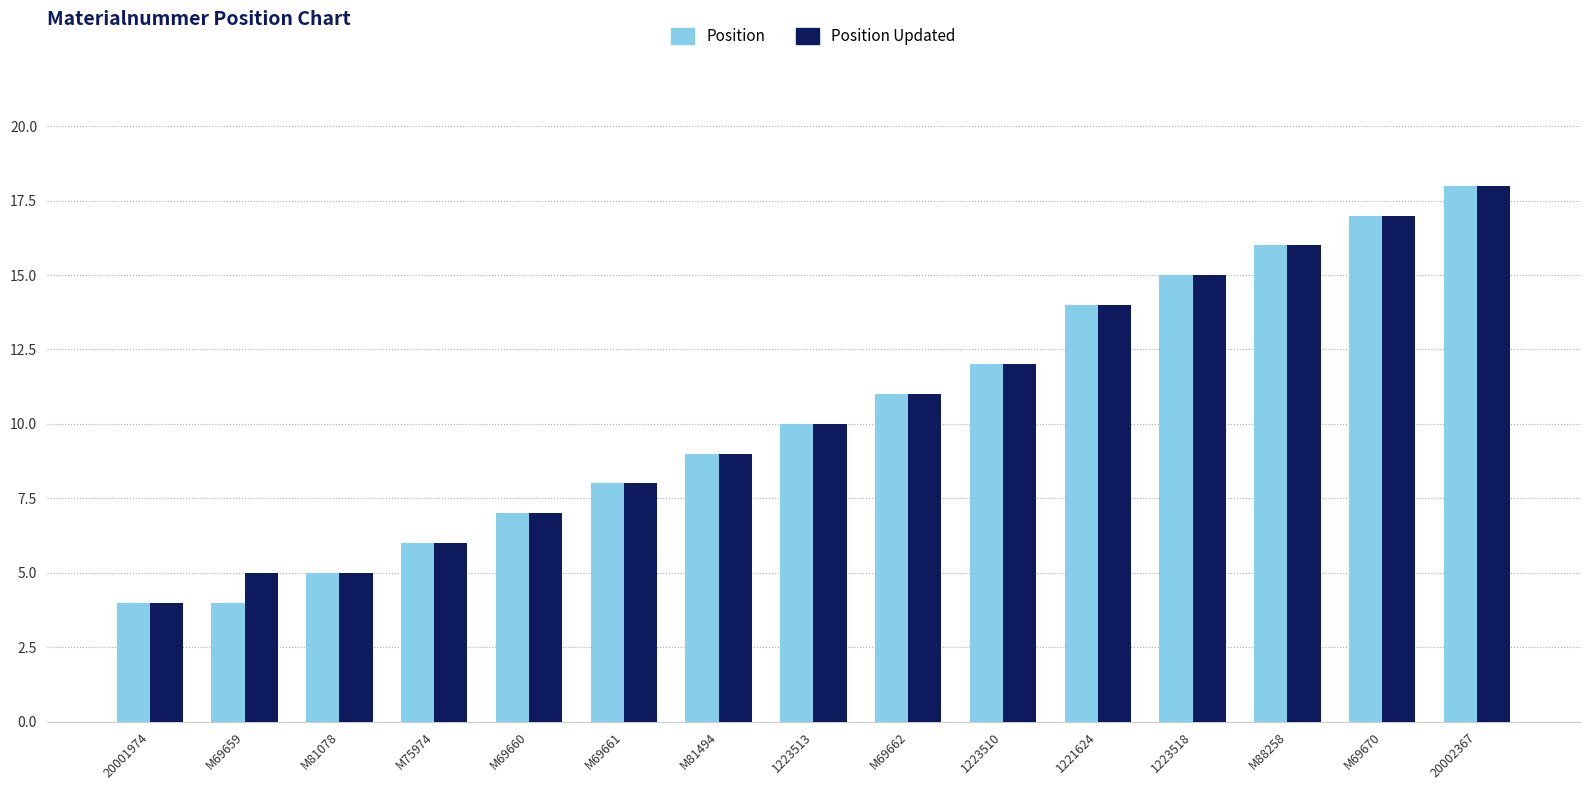

Is it true that Position Updated equals 7 at M69660?

True